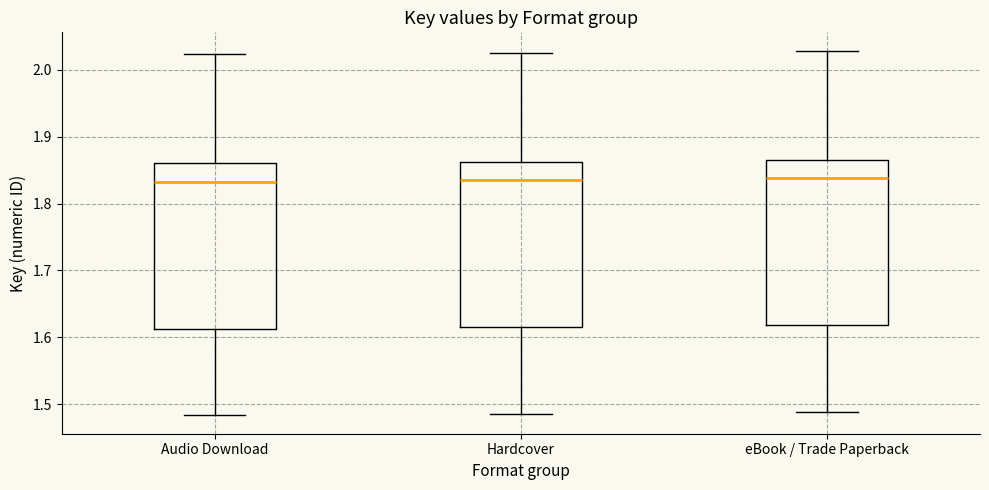

Where is the lower edge of the box for eBook / Trade Paperback on the y-axis? The values are not printed on the chart, so give them approximately, as read against the axis.

1.62